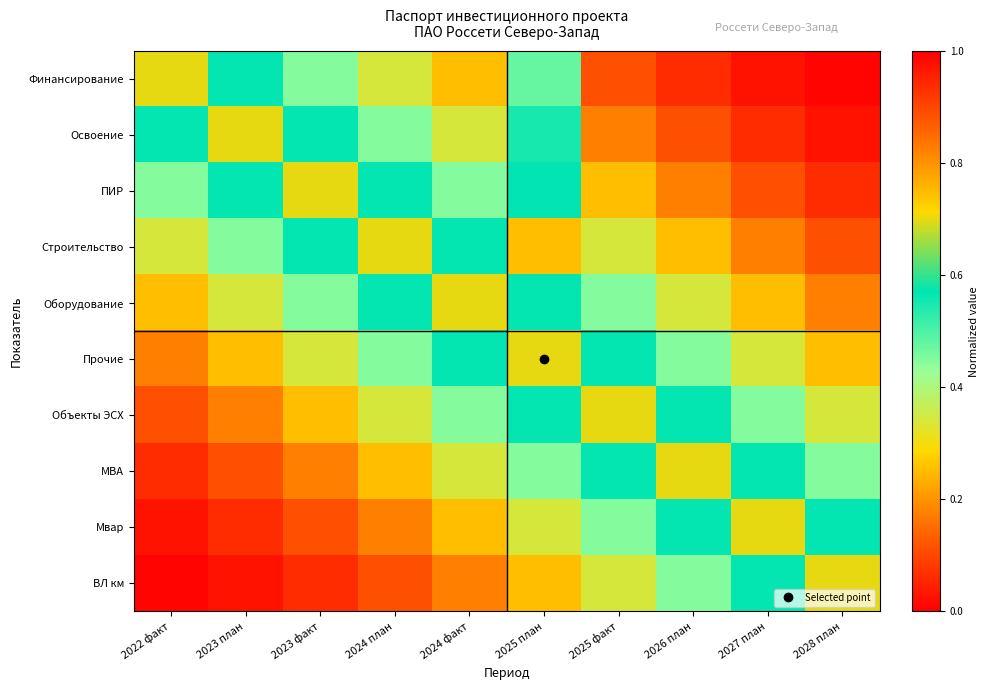

Reading left to right, extract all data points from this chart.

Финансирование: 2022 факт=0.7	2023 план=0.6	2023 факт=0.4	2024 план=0.3	2024 факт=0.3	2025 план=0.5	2025 факт=0.1	2026 план=0.1	2027 план=0.0	2028 план=0.0
Освоение: 2022 факт=0.6	2023 план=0.7	2023 факт=0.6	2024 план=0.4	2024 факт=0.3	2025 план=0.5	2025 факт=0.2	2026 план=0.1	2027 план=0.1	2028 план=0.0
ПИР: 2022 факт=0.4	2023 план=0.6	2023 факт=0.7	2024 план=0.6	2024 факт=0.4	2025 план=0.6	2025 факт=0.3	2026 план=0.2	2027 план=0.1	2028 план=0.1
Строительство: 2022 факт=0.3	2023 план=0.4	2023 факт=0.6	2024 план=0.7	2024 факт=0.6	2025 план=0.7	2025 факт=0.3	2026 план=0.3	2027 план=0.2	2028 план=0.1
Оборудование: 2022 факт=0.3	2023 план=0.3	2023 факт=0.4	2024 план=0.6	2024 факт=0.7	2025 план=0.6	2025 факт=0.4	2026 план=0.3	2027 план=0.3	2028 план=0.2
Прочие: 2022 факт=0.2	2023 план=0.3	2023 факт=0.3	2024 план=0.4	2024 факт=0.6	2025 план=0.7	2025 факт=0.6	2026 план=0.4	2027 план=0.3	2028 план=0.3
Объекты ЭСХ: 2022 факт=0.1	2023 план=0.2	2023 факт=0.3	2024 план=0.3	2024 факт=0.4	2025 план=0.6	2025 факт=0.7	2026 план=0.6	2027 план=0.4	2028 план=0.3
МВА: 2022 факт=0.1	2023 план=0.1	2023 факт=0.2	2024 план=0.3	2024 факт=0.3	2025 план=0.4	2025 факт=0.6	2026 план=0.7	2027 план=0.6	2028 план=0.4
Мвар: 2022 факт=0.0	2023 план=0.1	2023 факт=0.1	2024 план=0.2	2024 факт=0.3	2025 план=0.3	2025 факт=0.4	2026 план=0.6	2027 план=0.7	2028 план=0.6
ВЛ км: 2022 факт=0.0	2023 план=0.0	2023 факт=0.1	2024 план=0.1	2024 факт=0.2	2025 план=0.3	2025 факт=0.3	2026 план=0.4	2027 план=0.6	2028 план=0.7